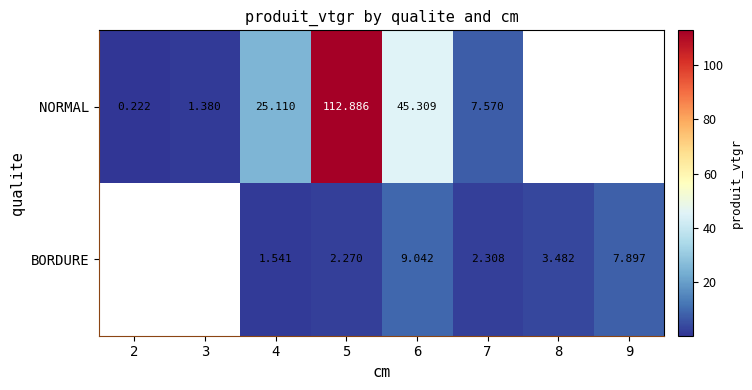

At how many categories does at least one series exceed 35?

2